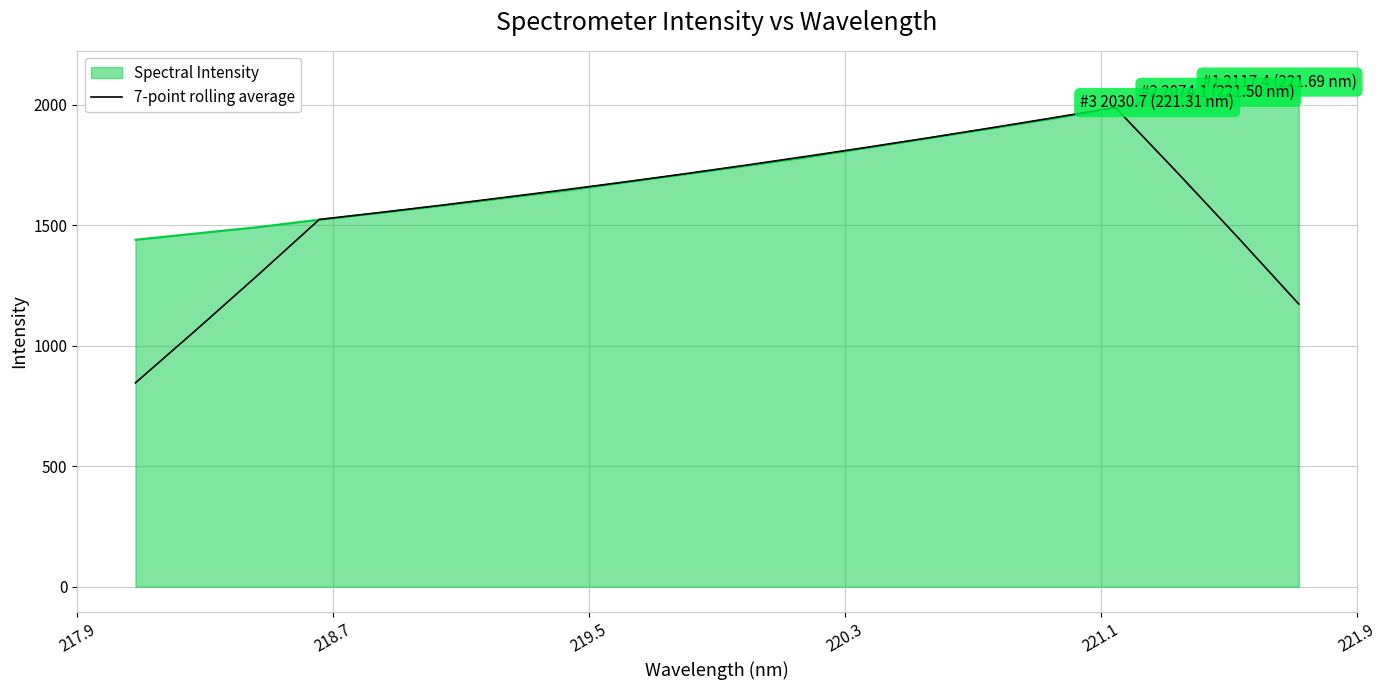

Rank the series by their average value, from lowest to highest.

7-point rolling average, Spectral Intensity